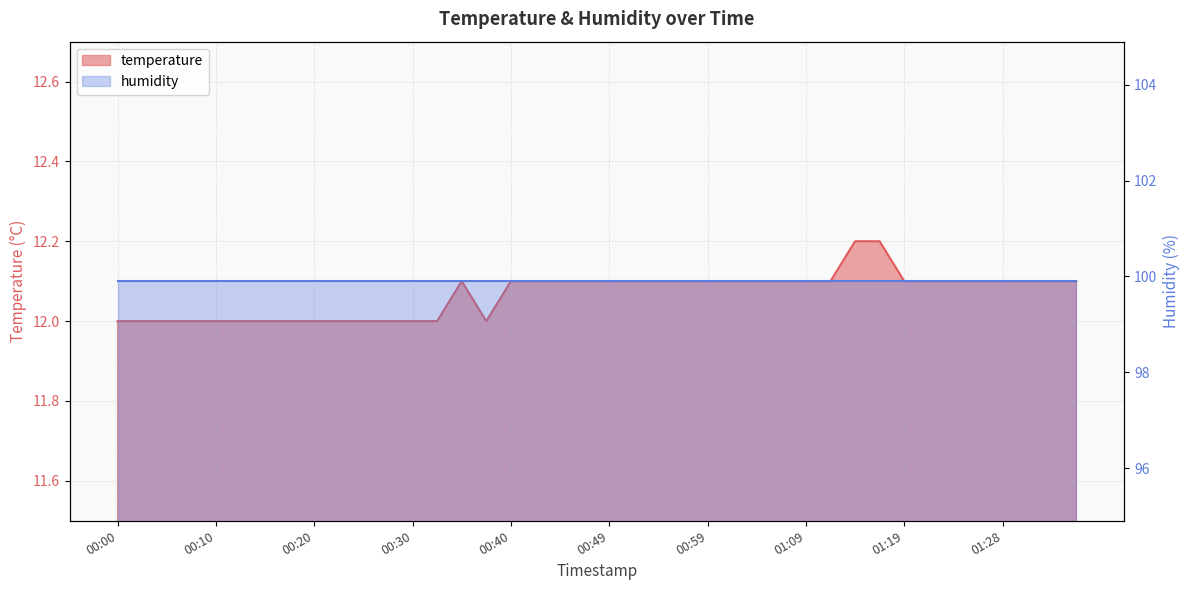

Does the chart display data point markers on the line(s)?

No